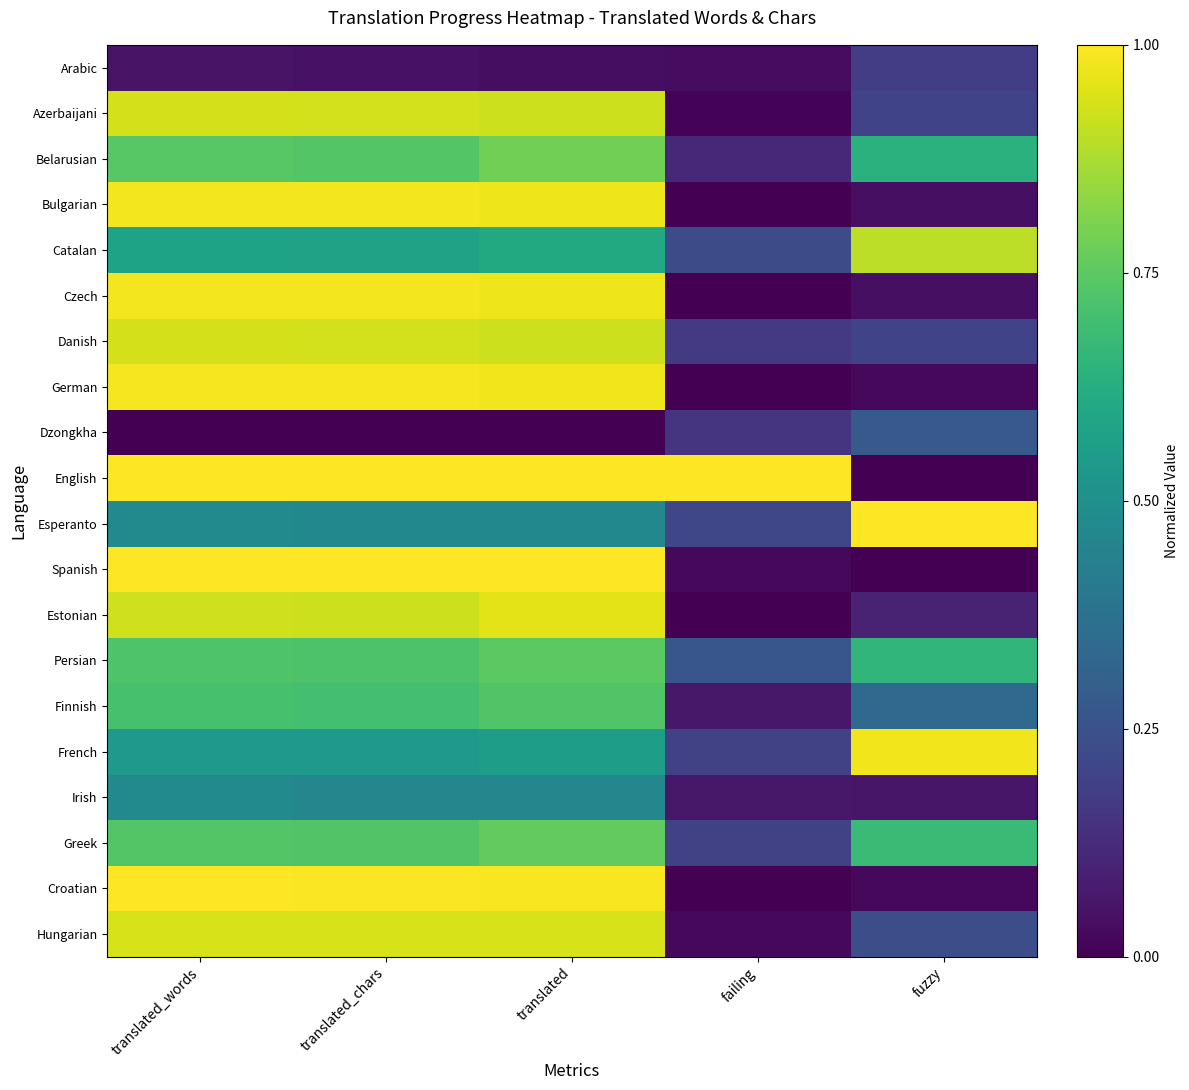

The value of Croatian at failing is -0.4. True or false?

False